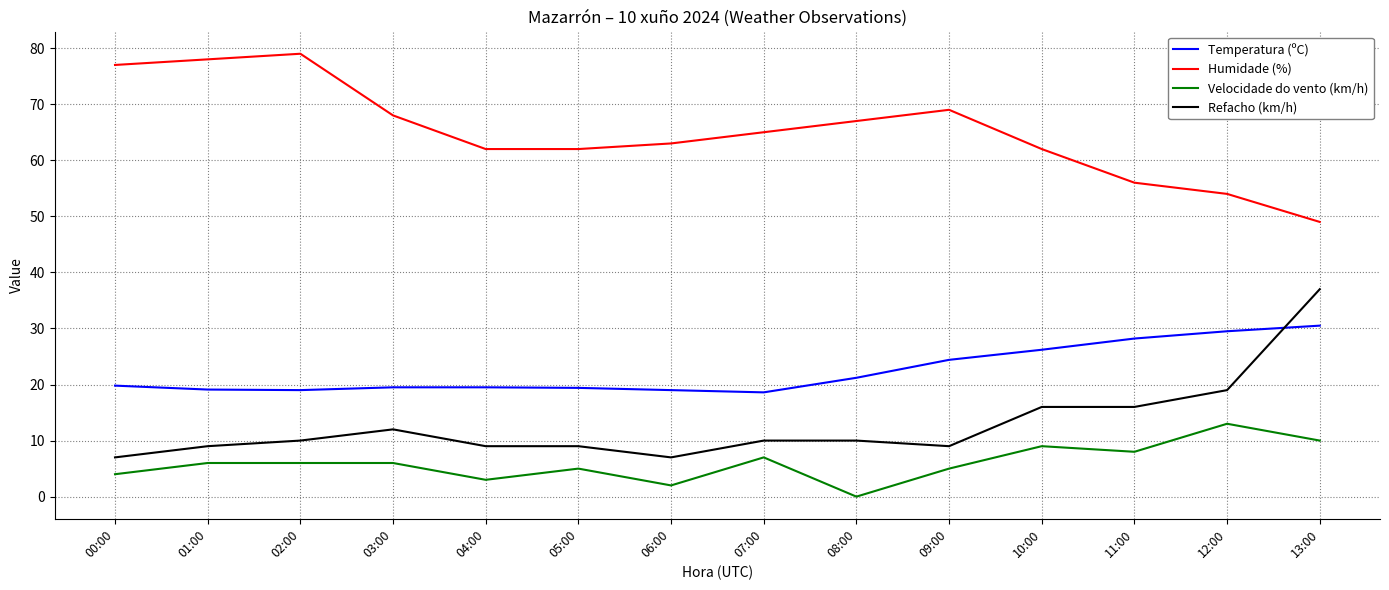

Rank the series by their maximum value, from highest to lowest.

Humidade (%), Refacho (km/h), Temperatura (ºC), Velocidade do vento (km/h)